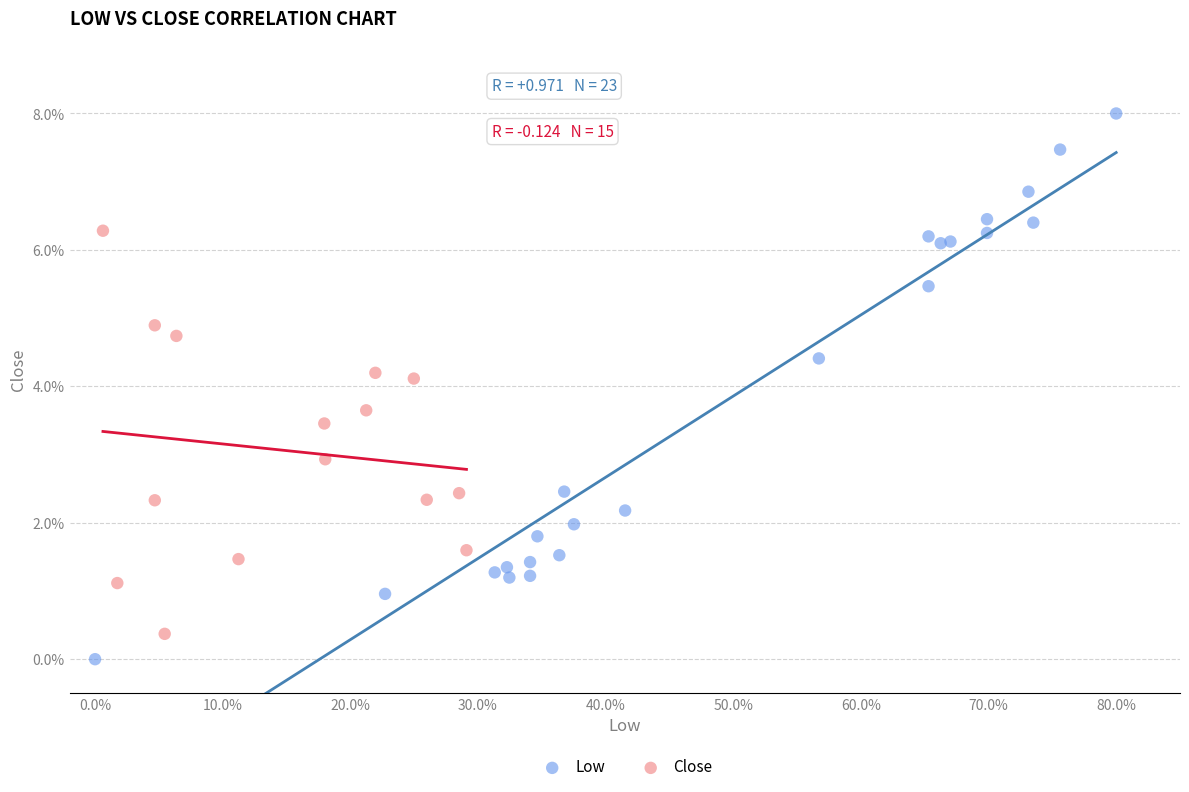

Which series has the widest spread of Y values?

Low